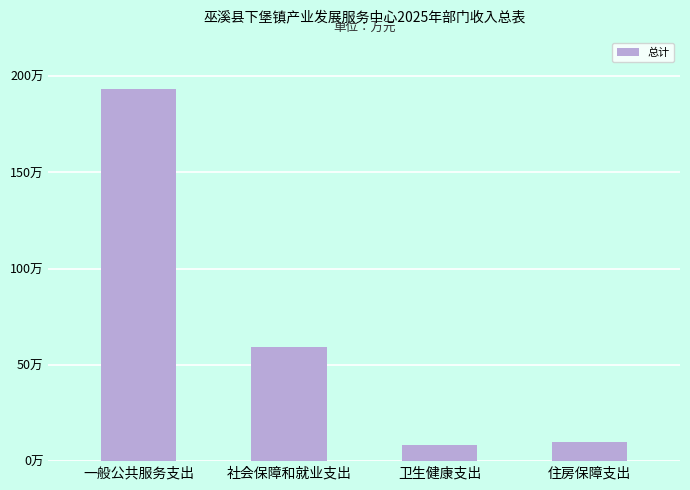

Reading right to left, list all the values displayed in this chart.

9.9	8.3	59.3	193.6